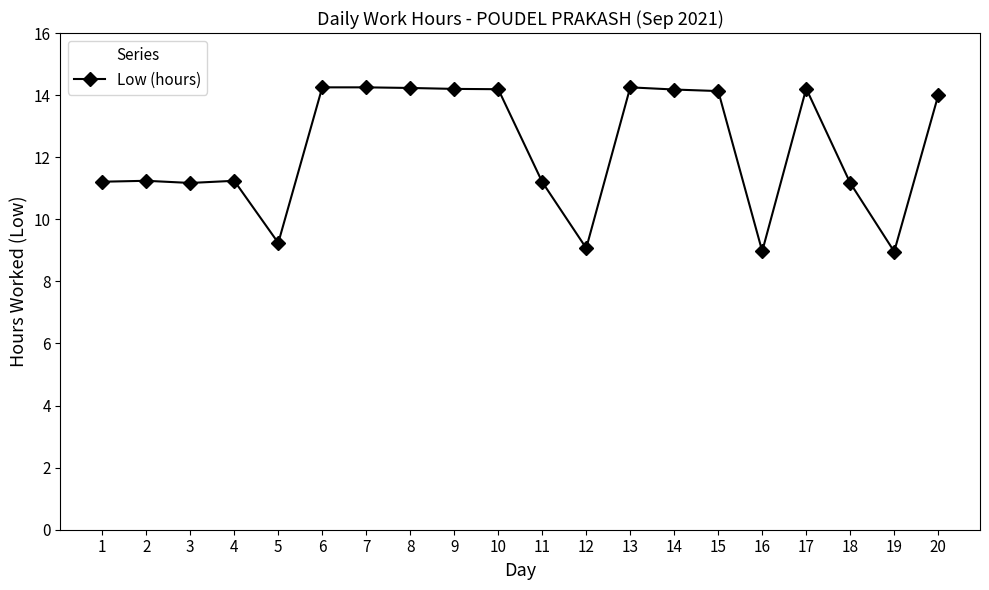

What is the minimum value shown in the chart?

9.0